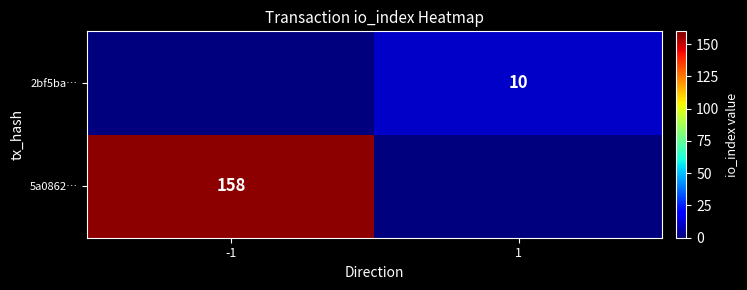

Is it true that 2bf5ba… equals 2 at 1?

False